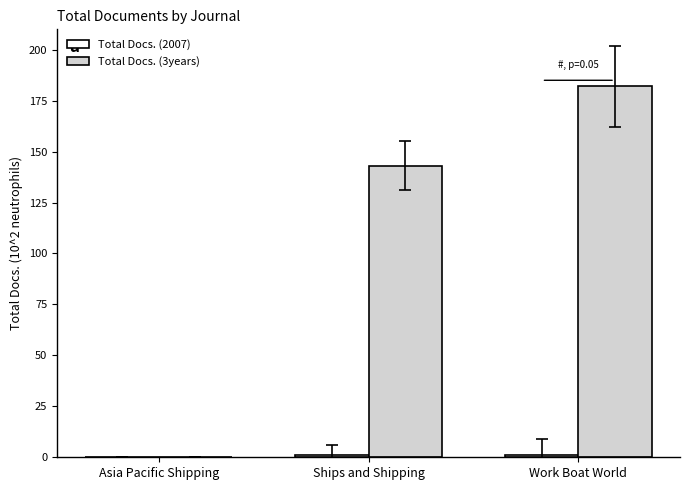

Between Asia Pacific Shipping and Ships and Shipping, which series saw the biggest shift?

Total Docs. (3years)